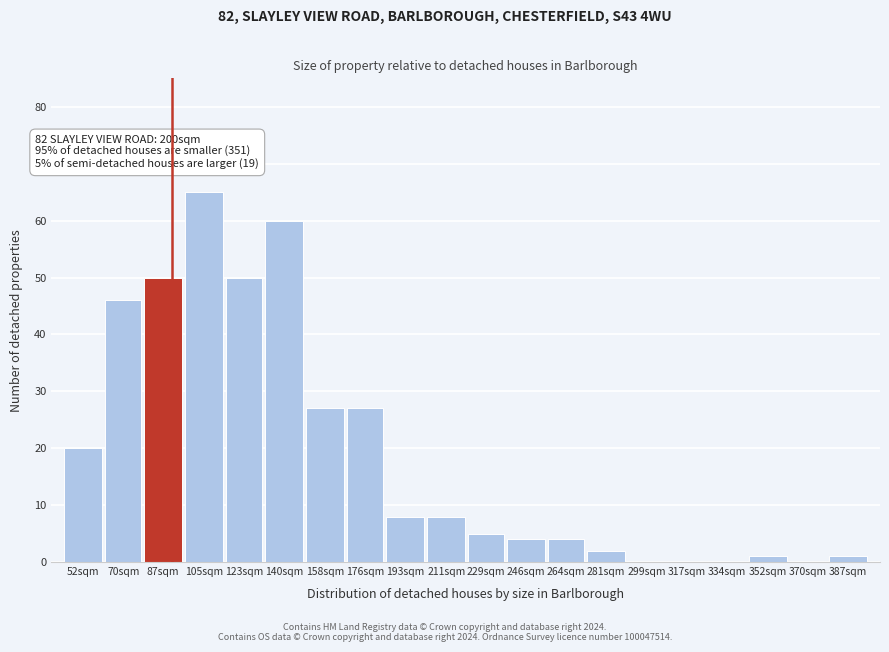

Reading left to right, what are all the values shown in this chart?

52sqm=20	70sqm=46	87sqm=50	105sqm=65	123sqm=50	140sqm=60	158sqm=27	176sqm=27	193sqm=8	211sqm=8	229sqm=5	246sqm=4	264sqm=4	281sqm=2	299sqm=0	317sqm=0	334sqm=0	352sqm=1	370sqm=0	387sqm=1